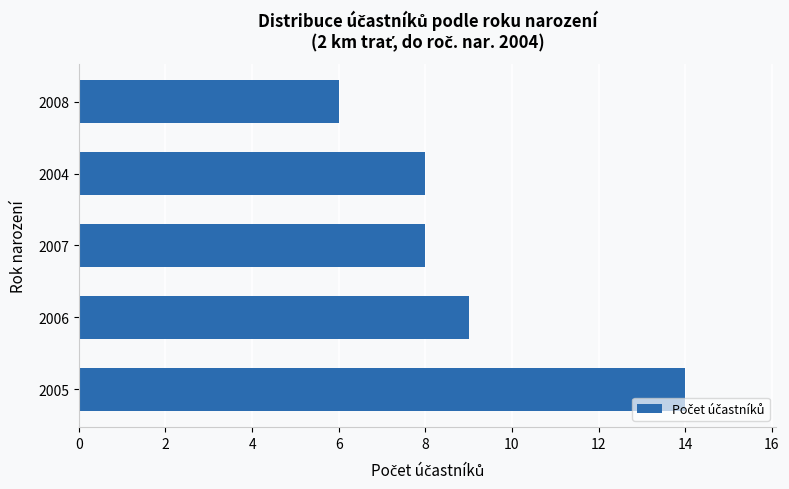

True or false: the data shows 14 at 2005.

True